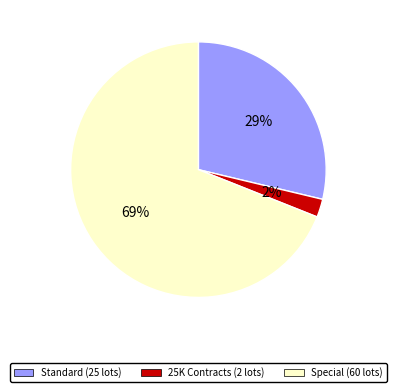

To the nearest percent, what is the difference between the largest and smallest slice percentages?

67%